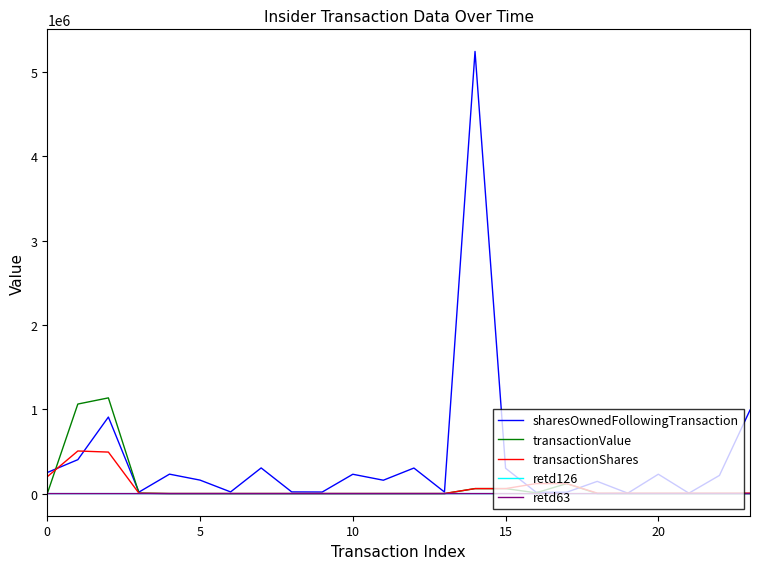

Which series has the largest range (max minus min)?

sharesOwnedFollowingTransaction